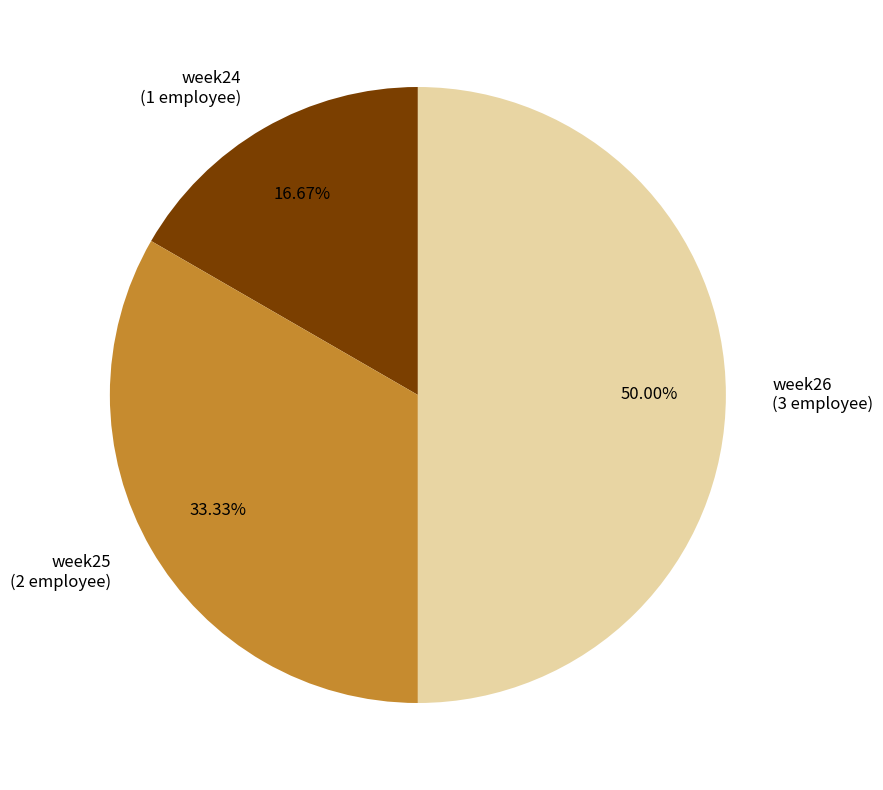

What is the largest slice in the pie chart?

week26